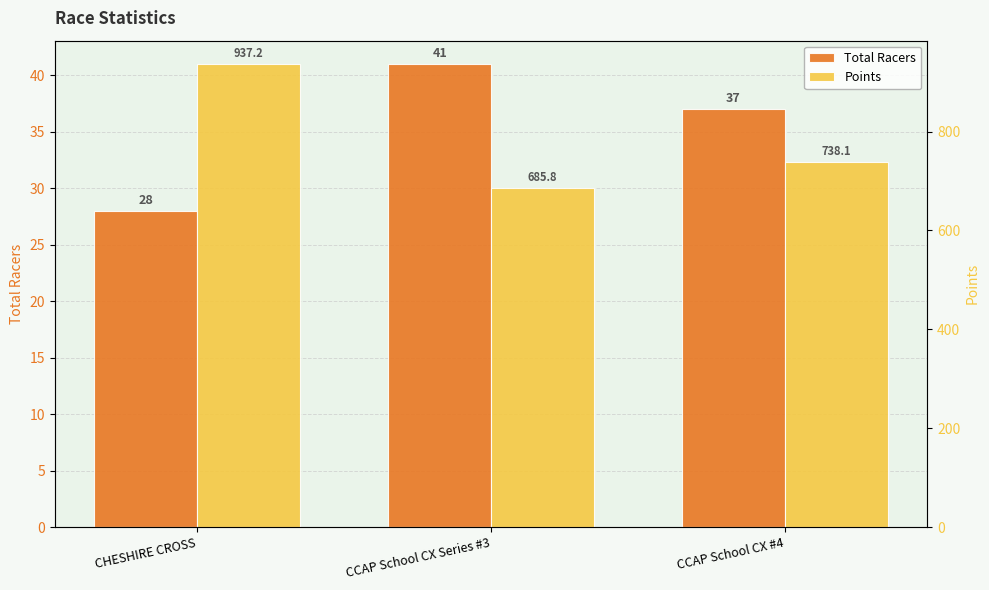

At how many categories does at least one series exceed 768?

1